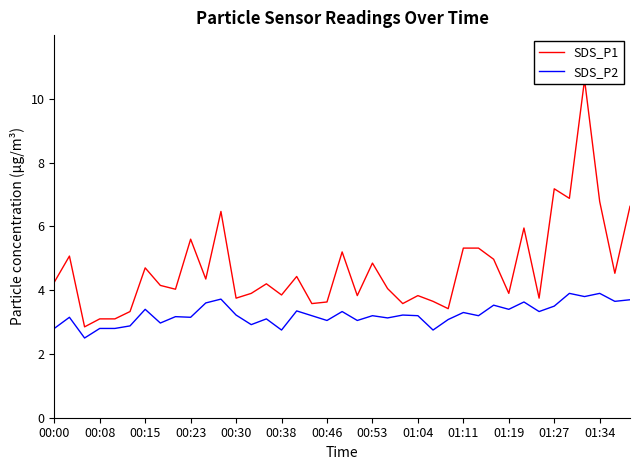

How many data points in SDS_P2 are less than 3?

9